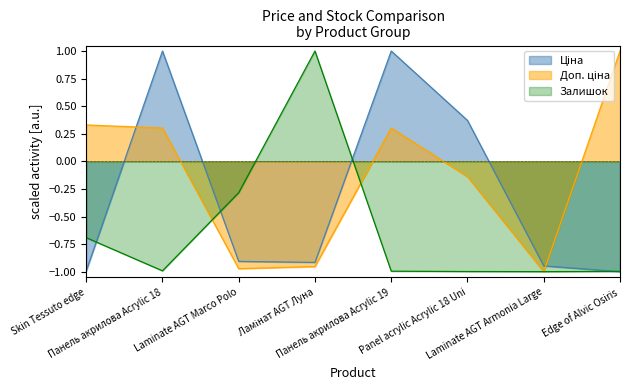

The Доп. ціна series shows -0.2 at Panel acrylic Acrylic 18 Uni. True or false?

False